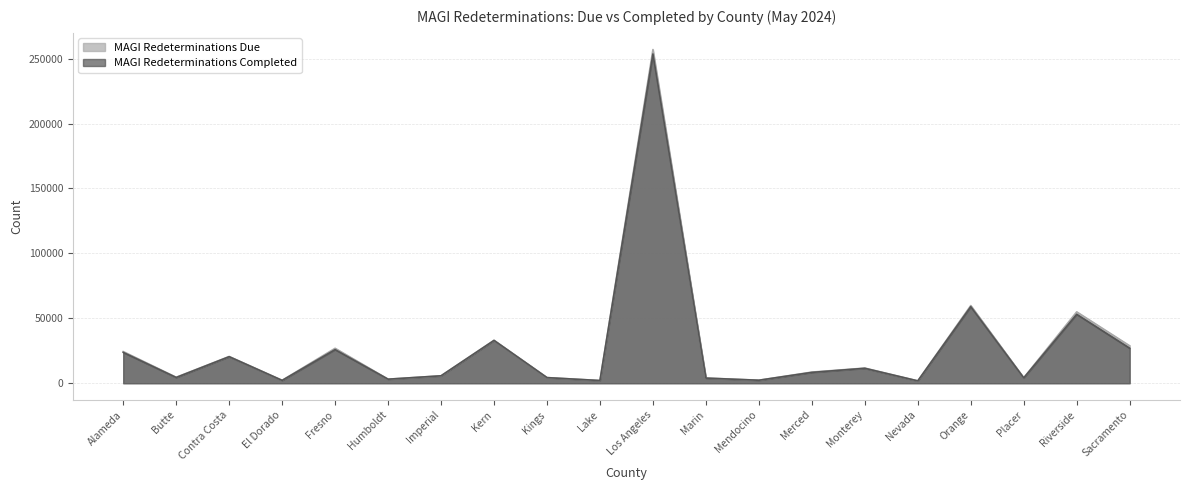

Does the chart have visible grid lines?

Yes